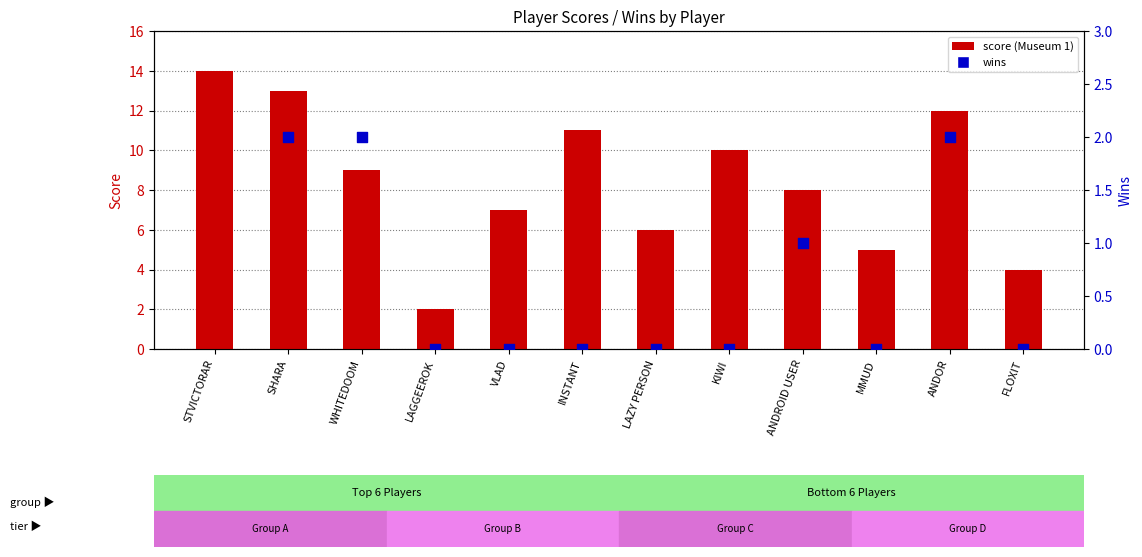

What are all the series names shown in the legend?

score (Museum 1), wins